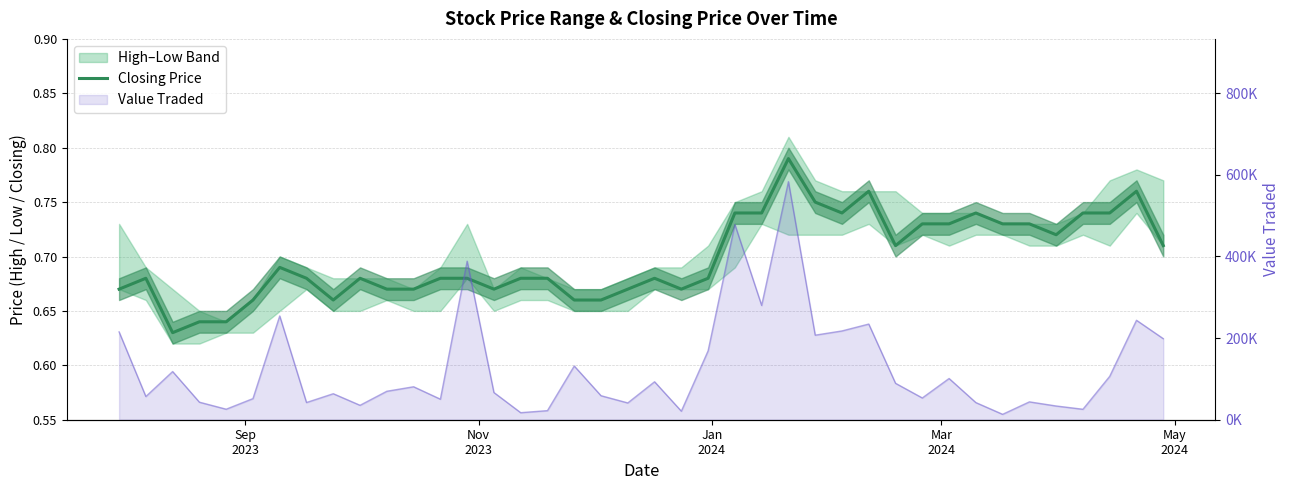

Reading left to right, what are all the values shown in this chart?

0.7	0.7	0.6	0.6	0.6	0.7	0.7	0.7	0.7	0.7	0.7	0.7	0.7	0.7	0.7	0.7	0.7	0.7	0.7	0.7	0.7	0.7	0.7	0.7	0.7	0.8	0.8	0.7	0.8	0.7	0.7	0.7	0.7	0.7	0.7	0.7	0.7	0.7	0.8	0.7